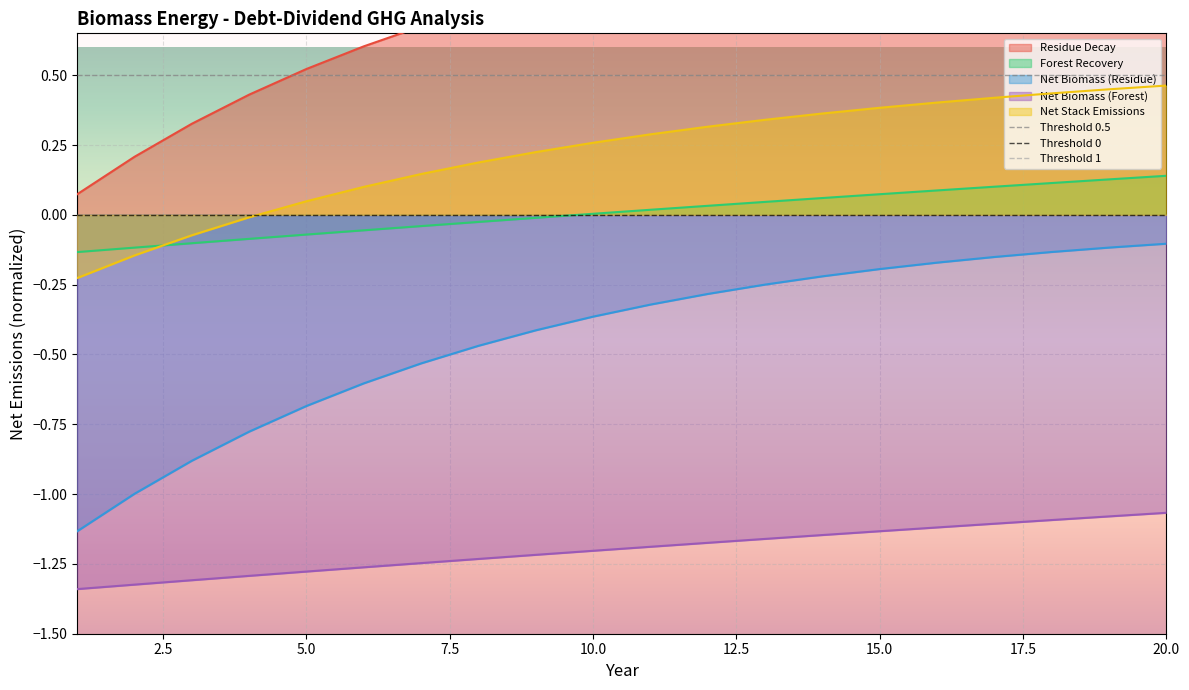

Is the value of Net Biomass (Residue) at 5.0 greater than the value of Net Stack Emissions at 15.0?

No